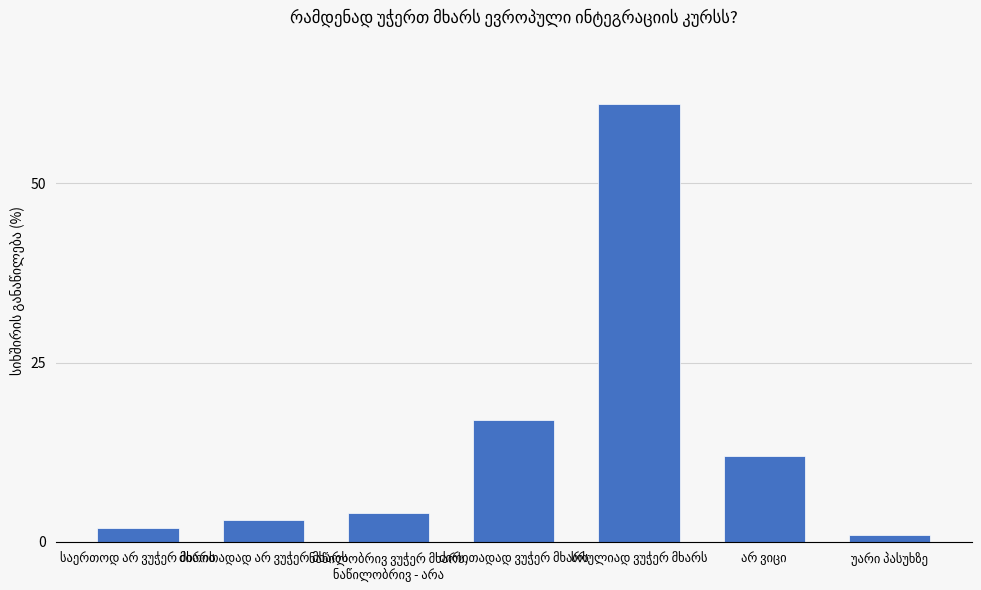

What is the maximum value shown in the chart?

61